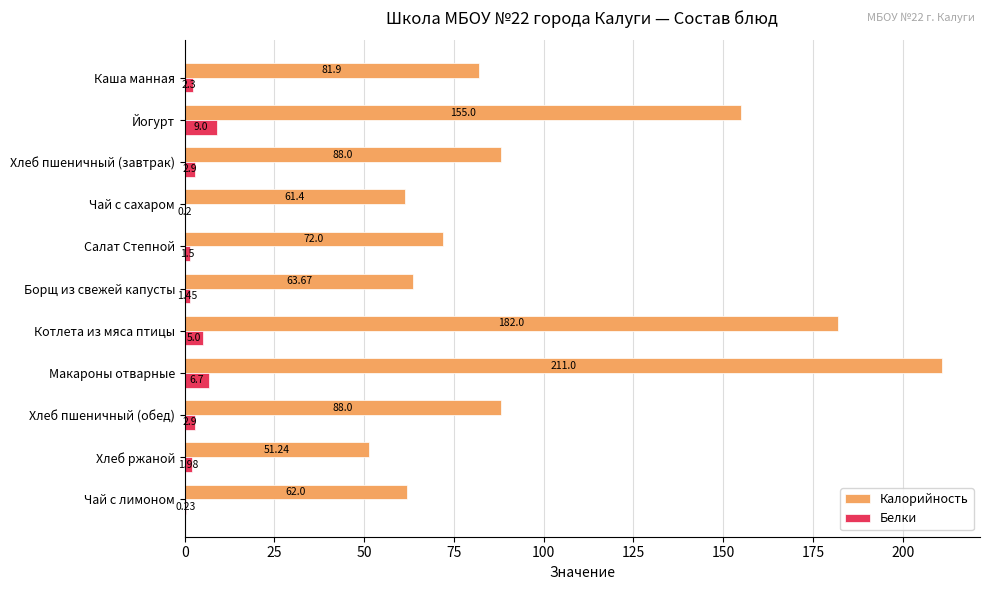

Where is Калорийность nearest to the value 131?

Йогурт